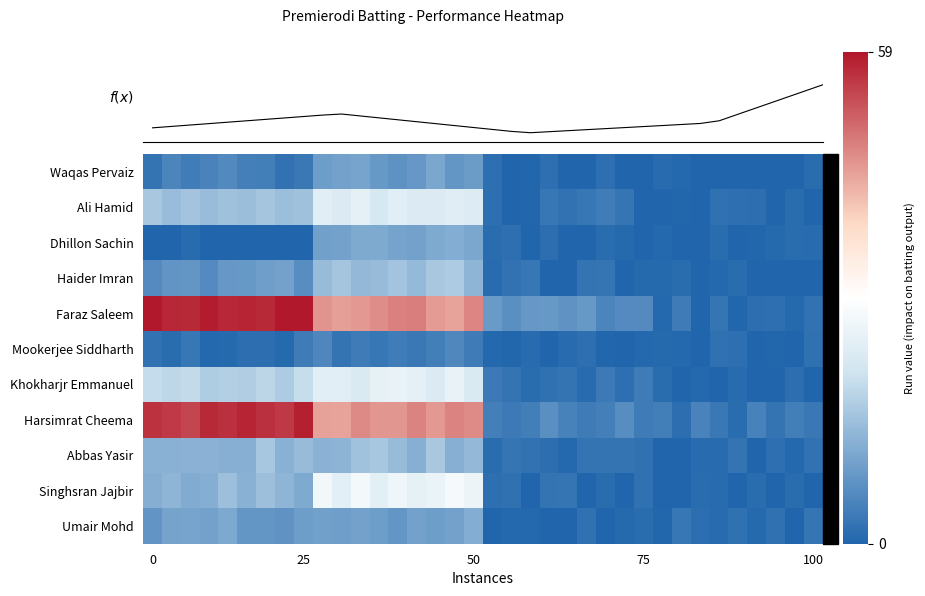

Which series has the largest range (max minus min)?

Faraz Saleem